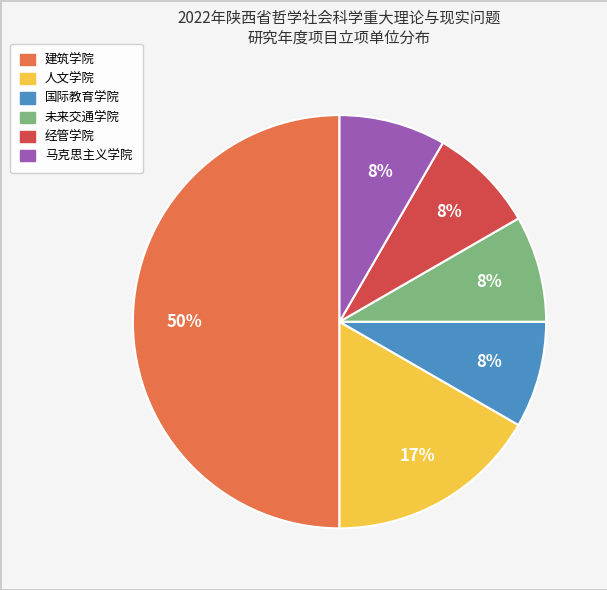

To the nearest percent, what percentage of the pie is 马克思主义学院?

8%